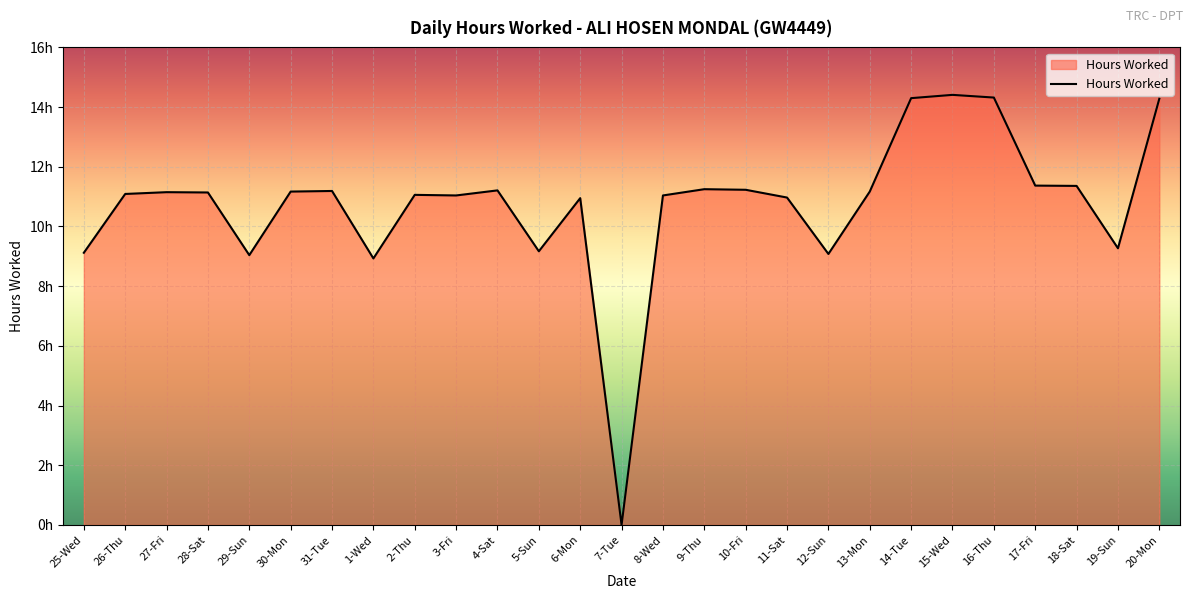

How many interior local valleys (lower than both neighbors) does the data have?

7